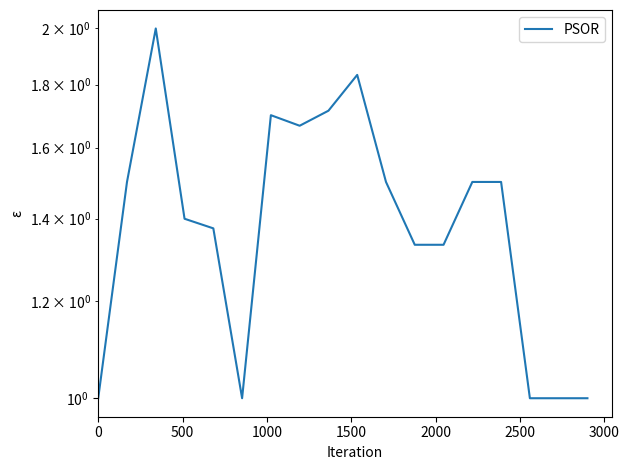

What is the sum of all values?

25.4